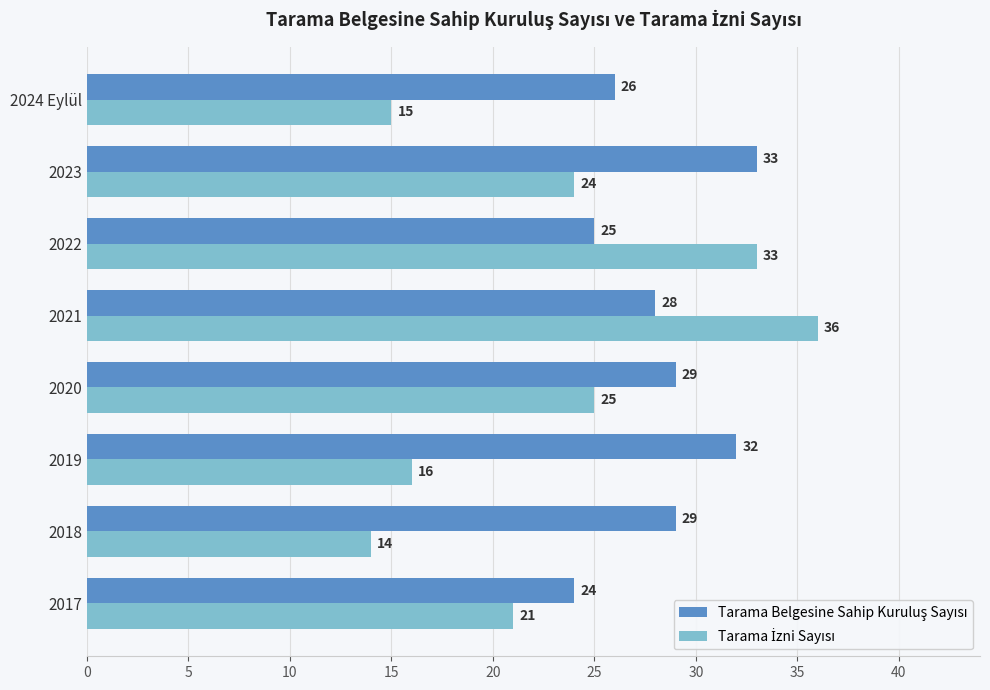

What is the difference between the highest and lowest values at 2021?

8